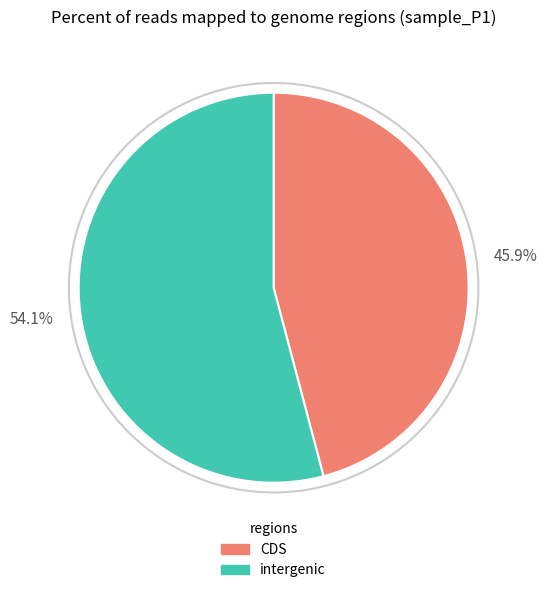

Which category has the smallest portion of the pie?

CDS